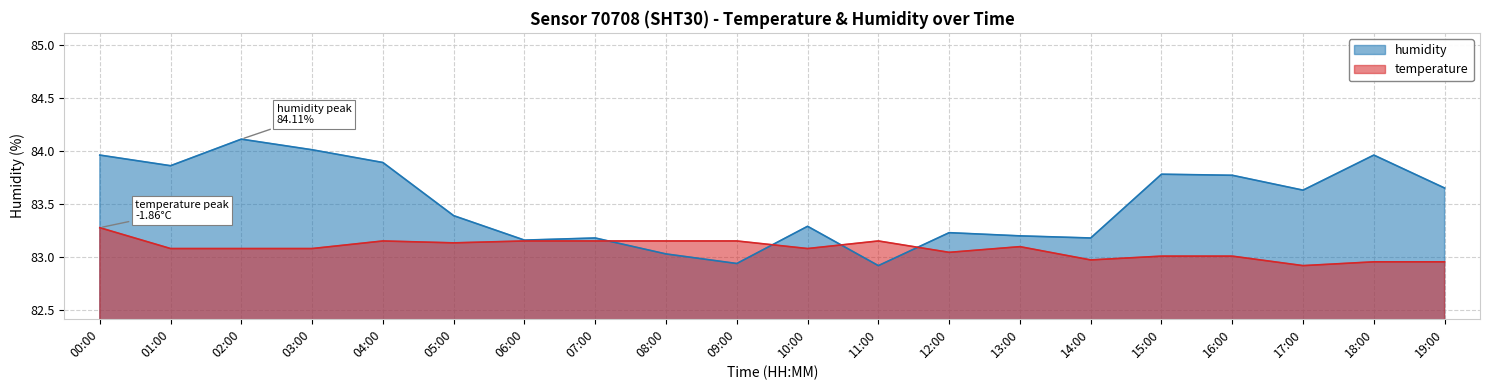

Is the value of temperature at 04:00 greater than the value of humidity at 11:00?

Yes